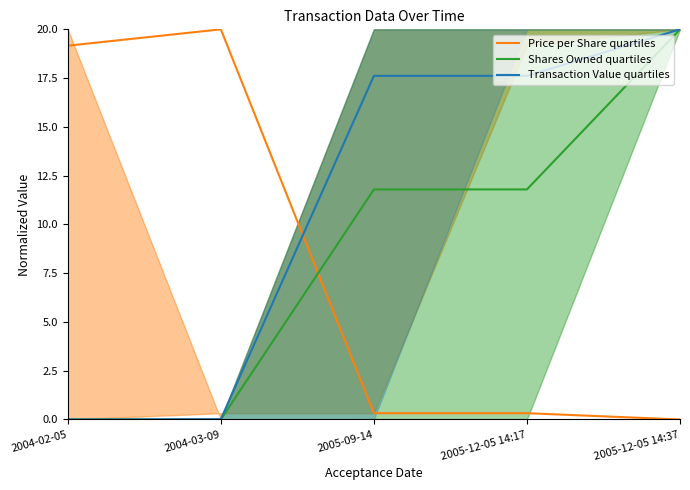

What is the difference between the maximum and minimum values in the Price per Share quartiles series?

20.0